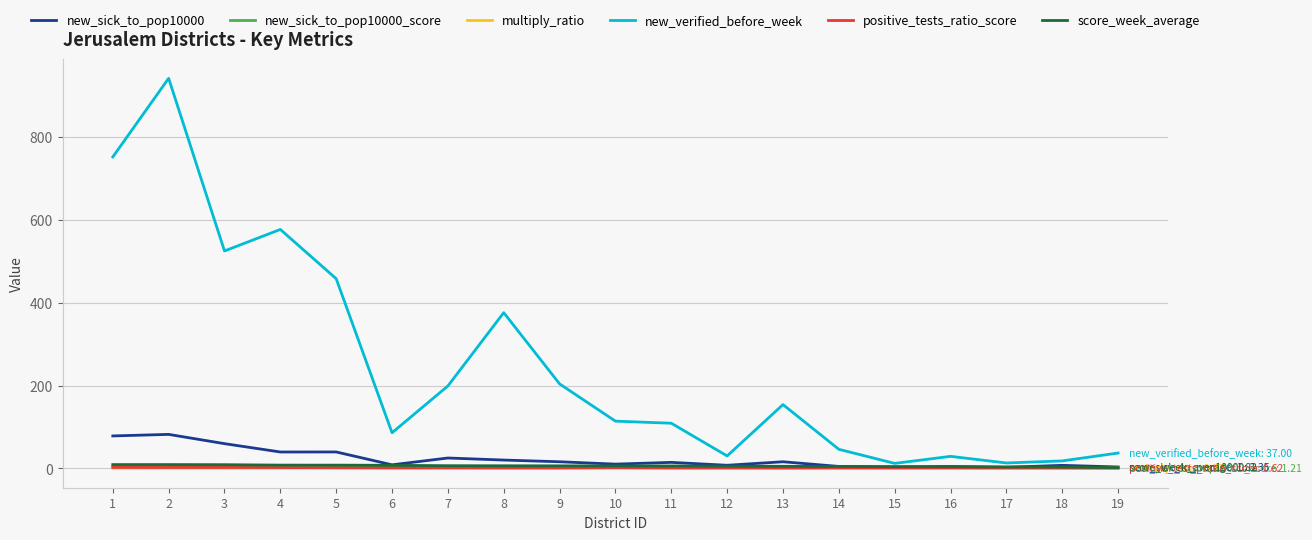

Read the new_sick_to_pop10000_score value at 10.

2.3